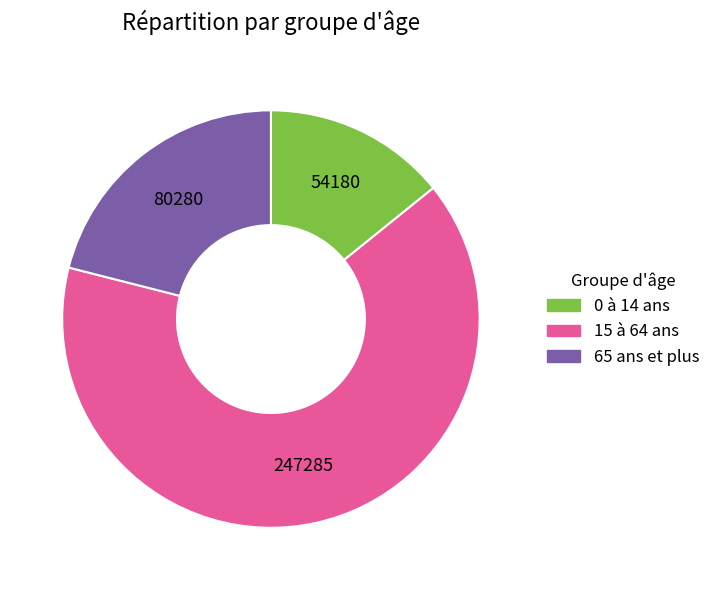

Combined, do 65 ans et plus and 0 à 14 ans account for over 50%?

No